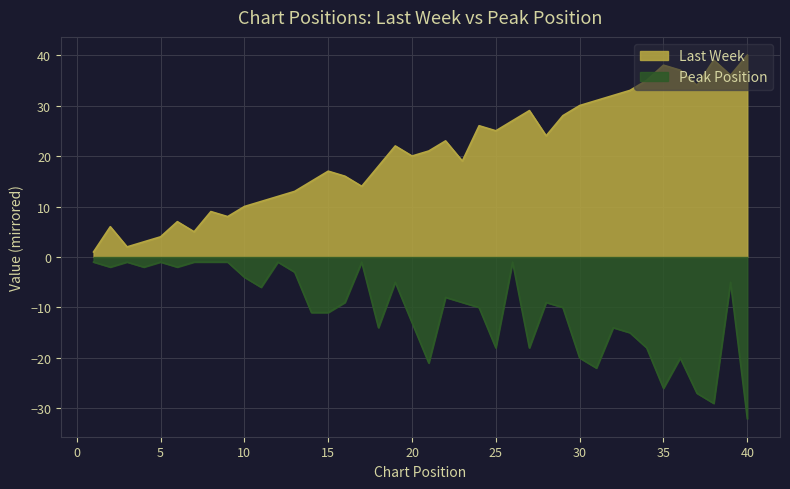

What are all the series names shown in the legend?

Last Week, Peak Position